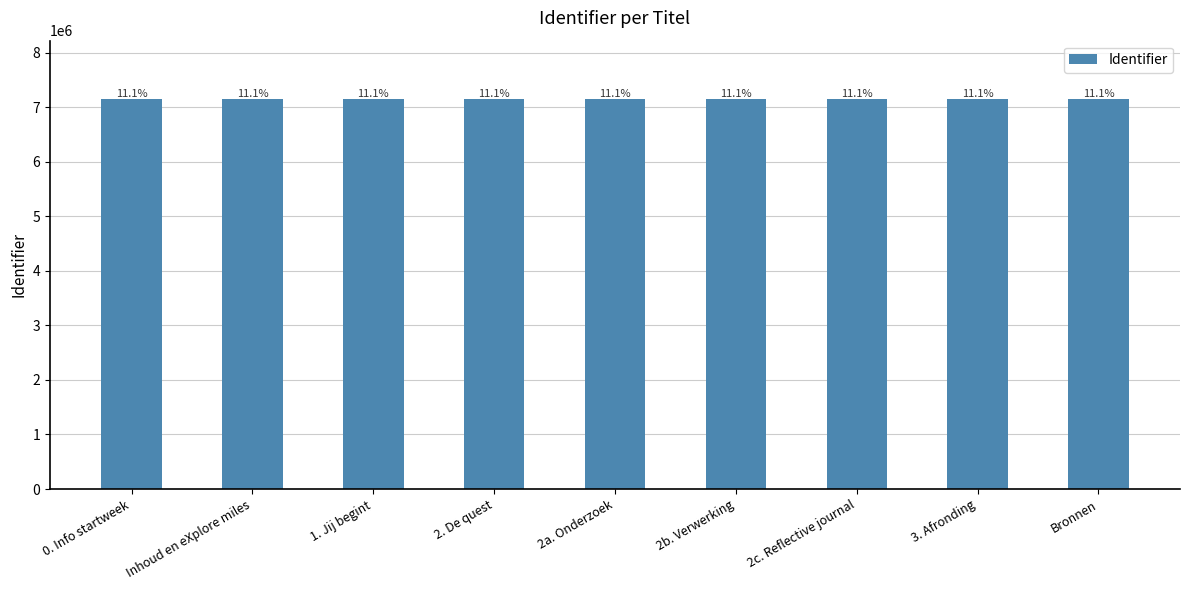

How many bars are there in total?

9